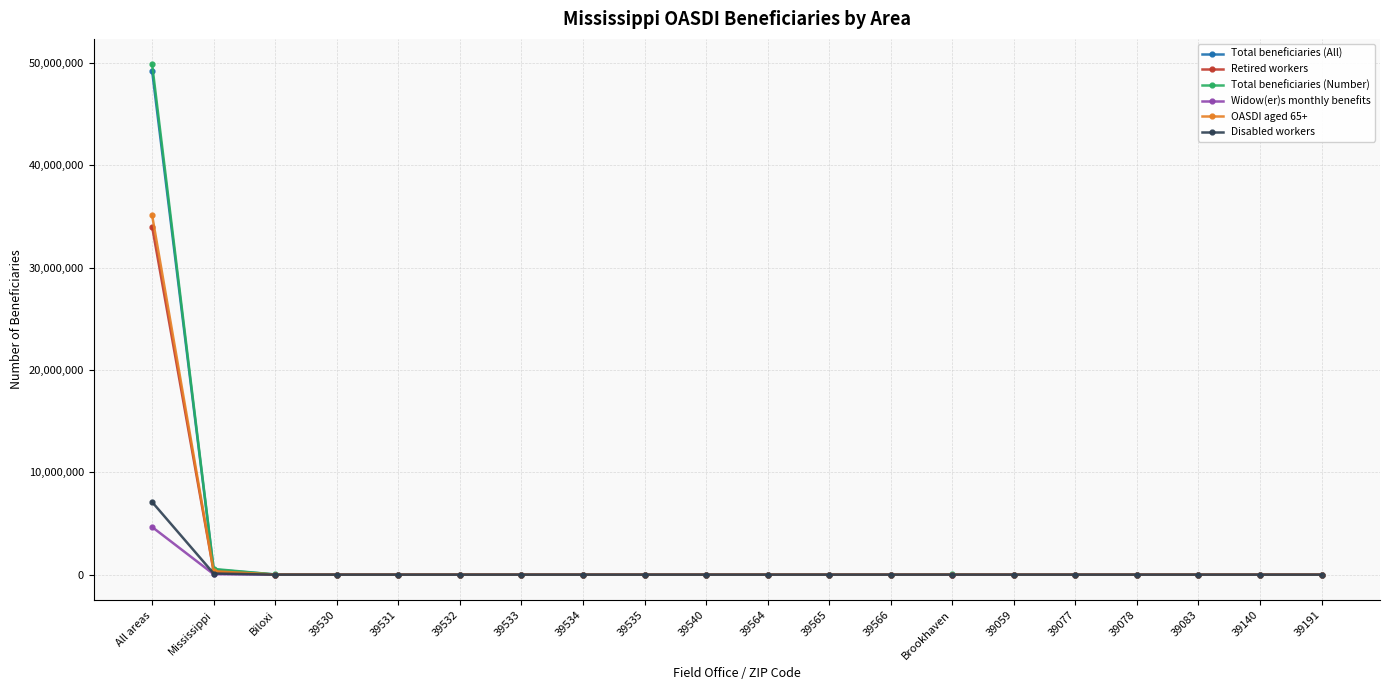

What is the sum of the Total beneficiaries (Number) values at 39535 and 39565?

2990